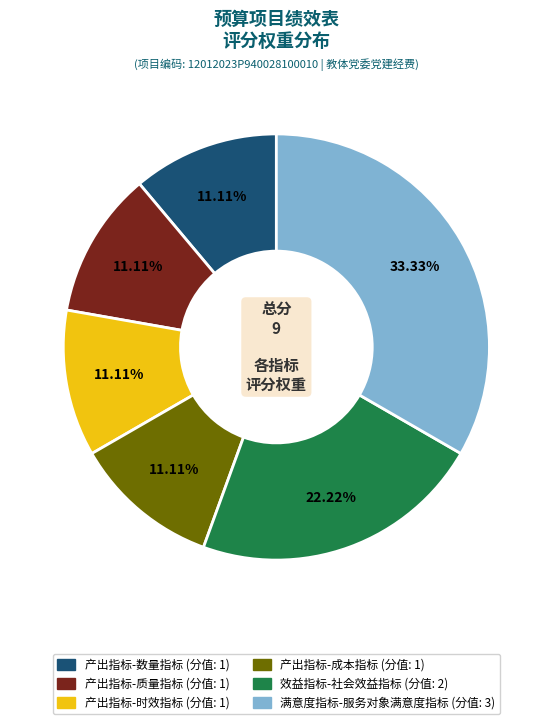

What is the ratio of the value at 满意度指标-服务对象满意度指标 to the value at 产出指标-成本指标?

3.0